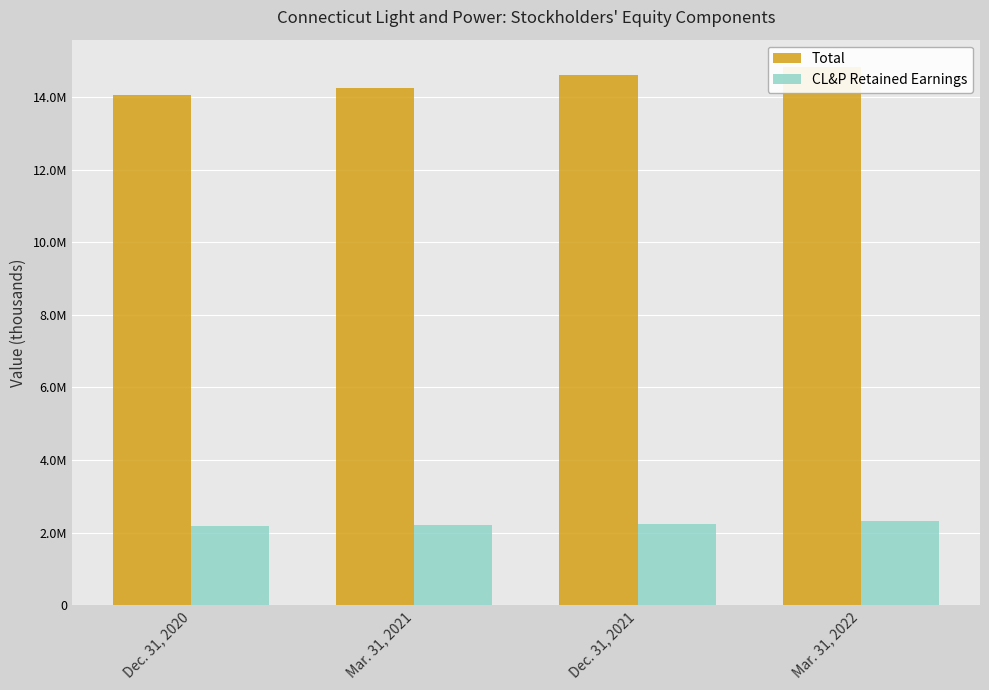

Is it true that Total equals 23374350 at Dec. 31, 2021?

False